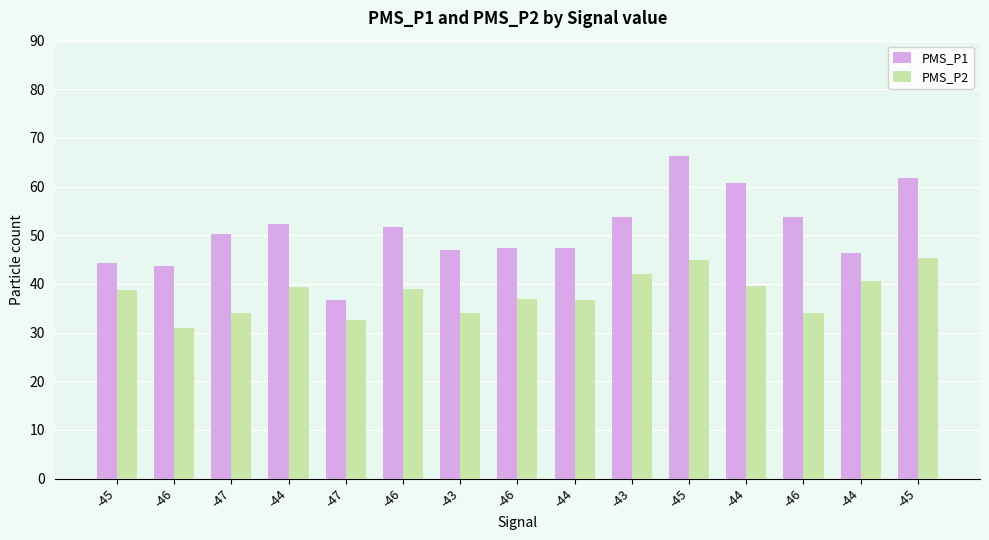

What are all the series names shown in the legend?

PMS_P1, PMS_P2